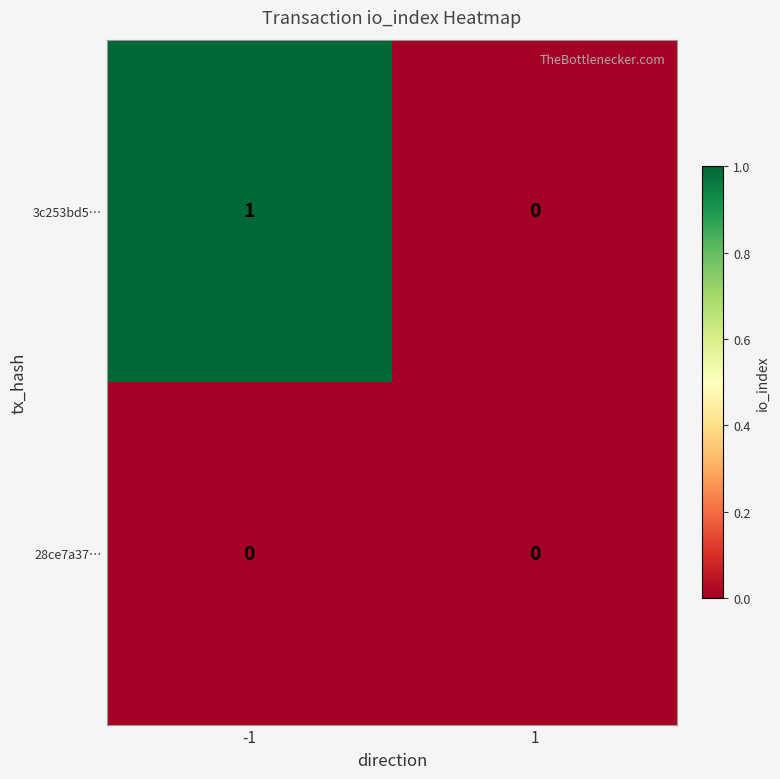

List the series in order of their overall mean, highest first.

3c253bd5…, 28ce7a37…